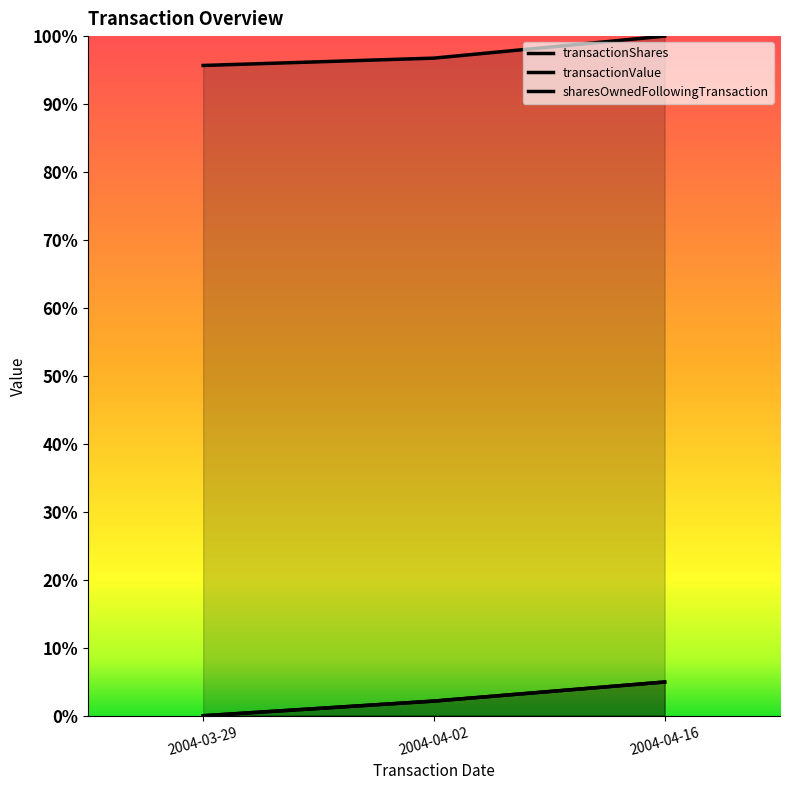

Which series changed the most between 2004-03-29 and 2004-04-02?

transactionShares